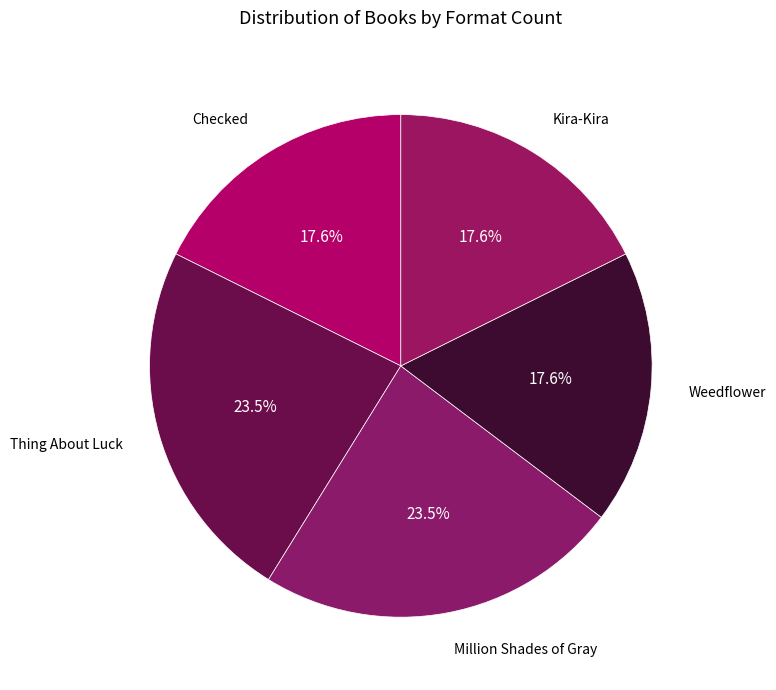

How many slices are in this pie chart?

5